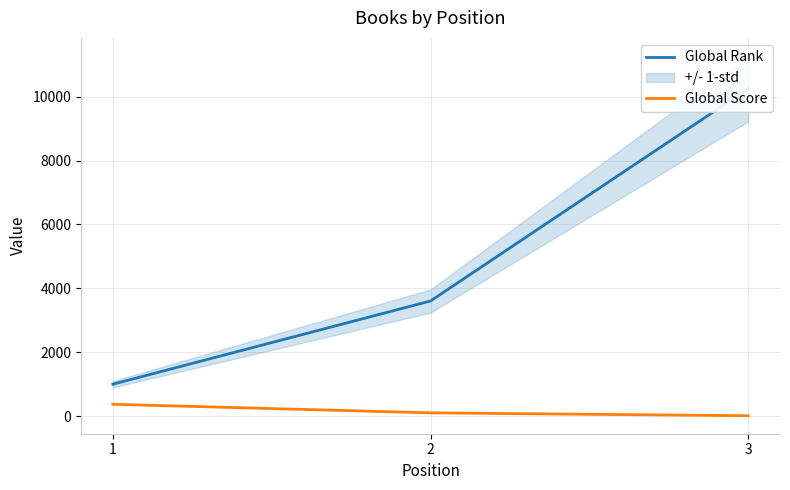

What is the sum of all Global Rank values?

14857